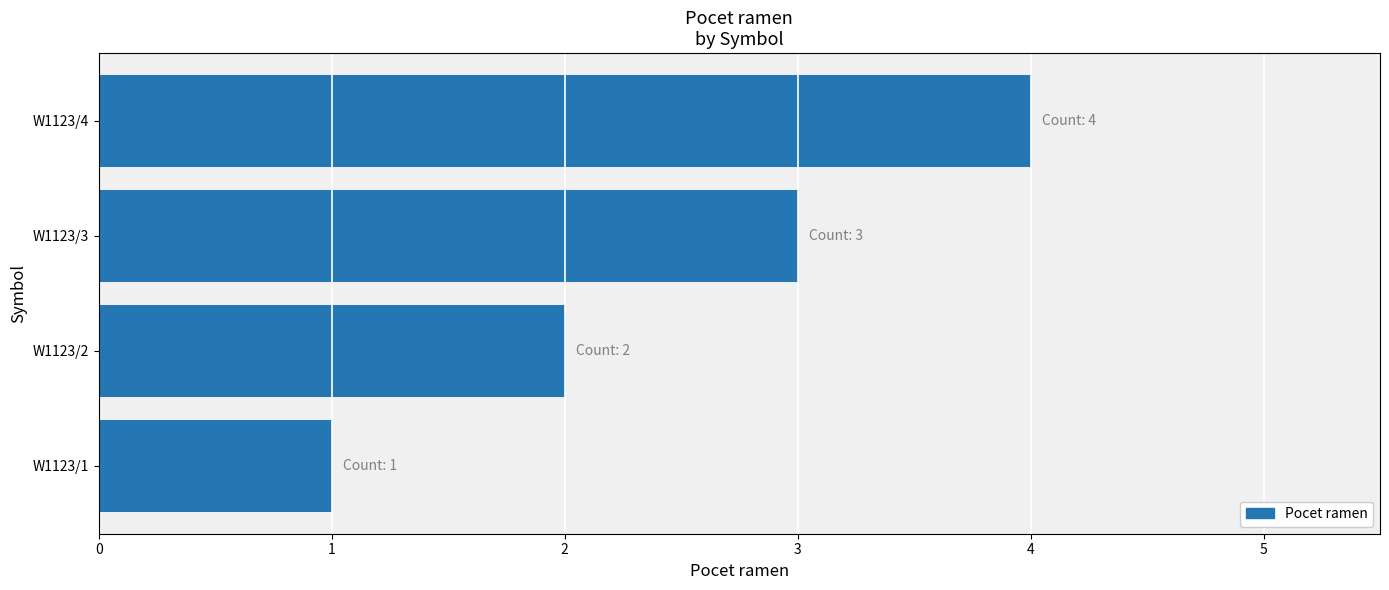

What is the difference between the maximum and minimum values?

3